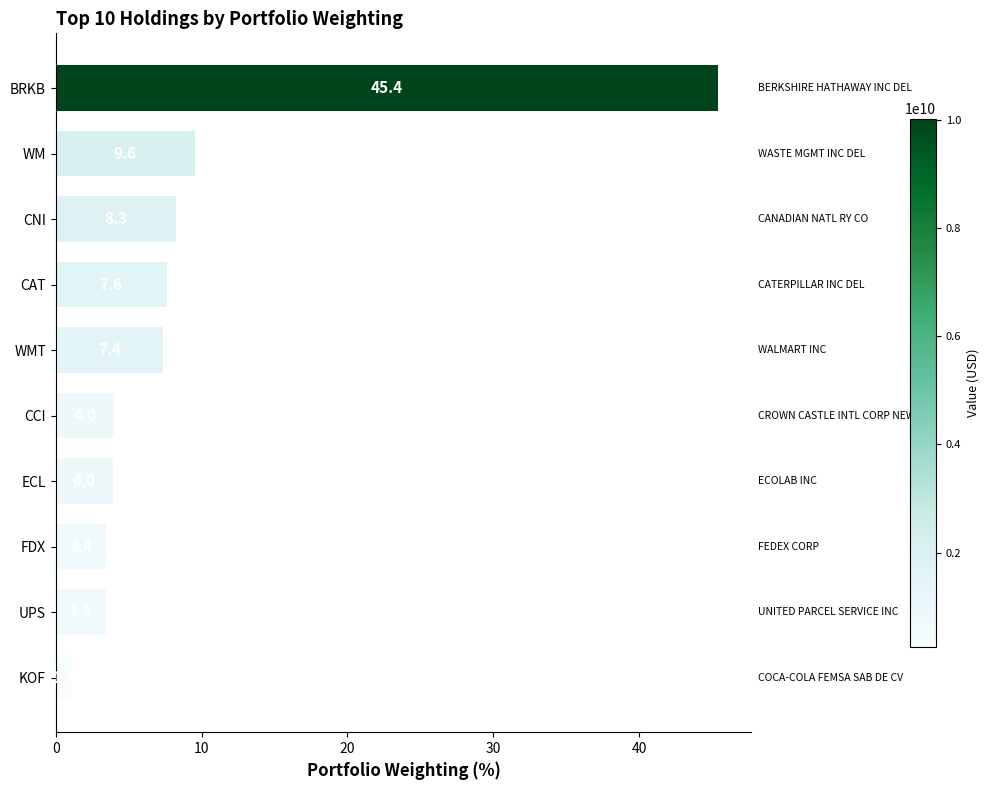

At which label is the value closest to 23?

WM